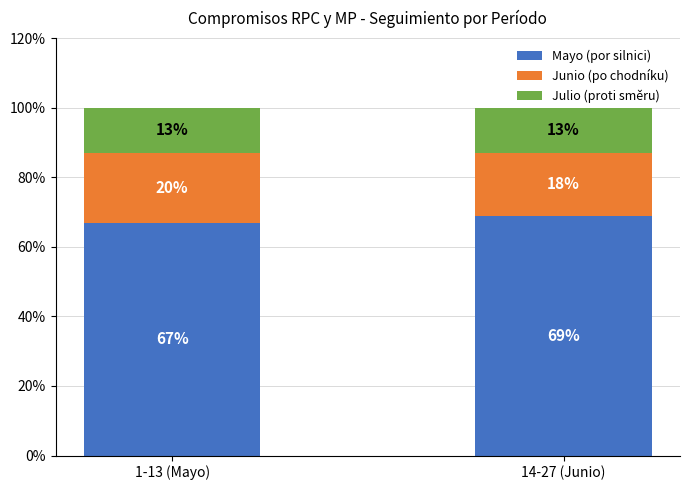

What is the total value across all series at 14-27 (Junio)?

100